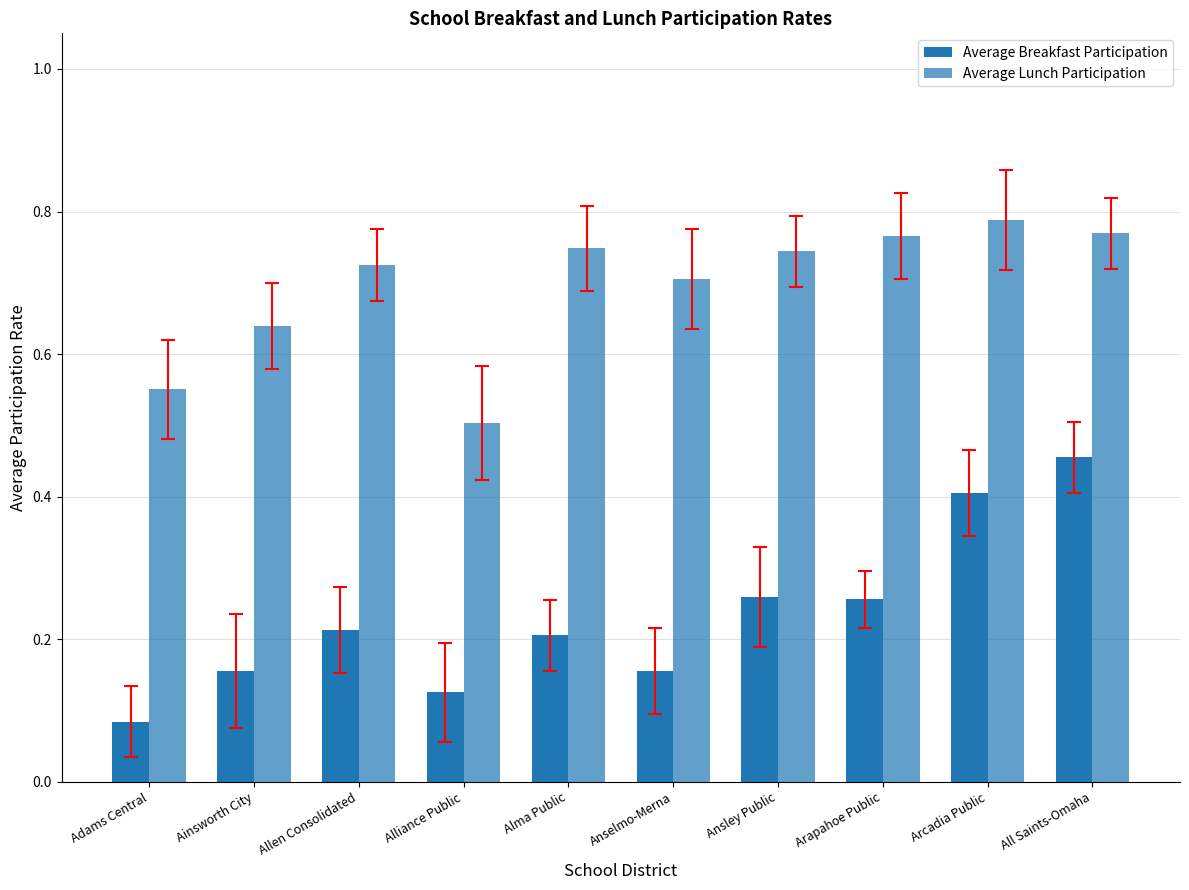

Are the bars horizontal?

No